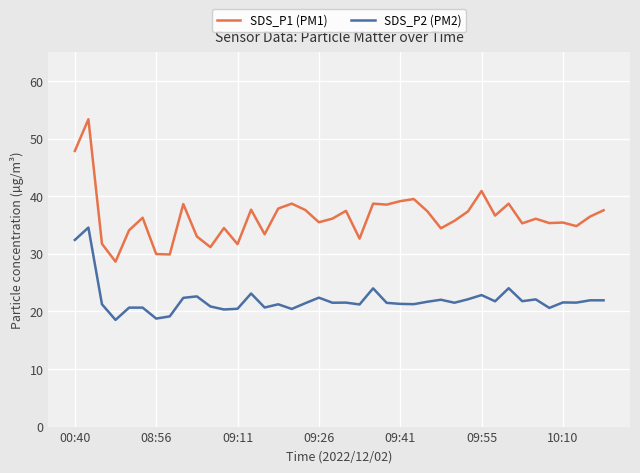

What is the minimum value shown in the chart?

18.5